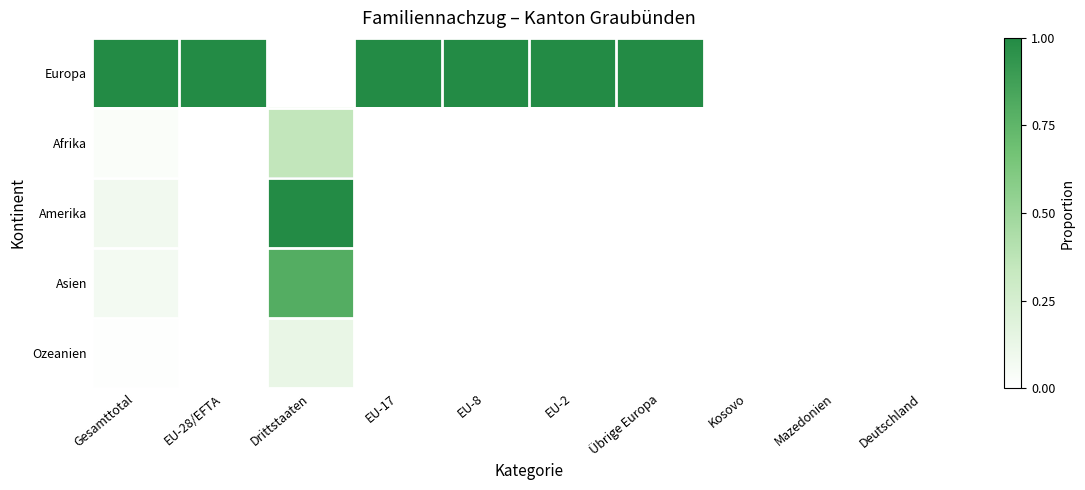

Between EU-8 and EU-2, which series saw the biggest shift?

Europa